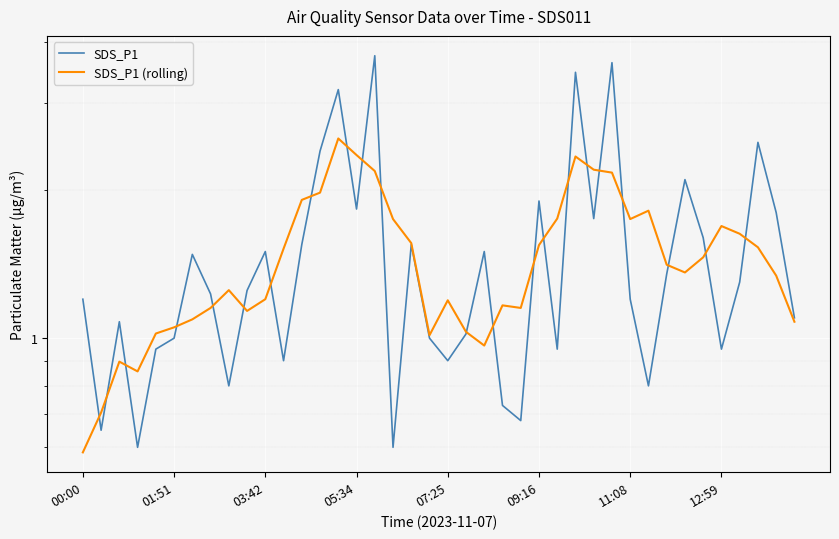

List the series in order of their overall mean, highest first.

SDS_P1, SDS_P1 (rolling)